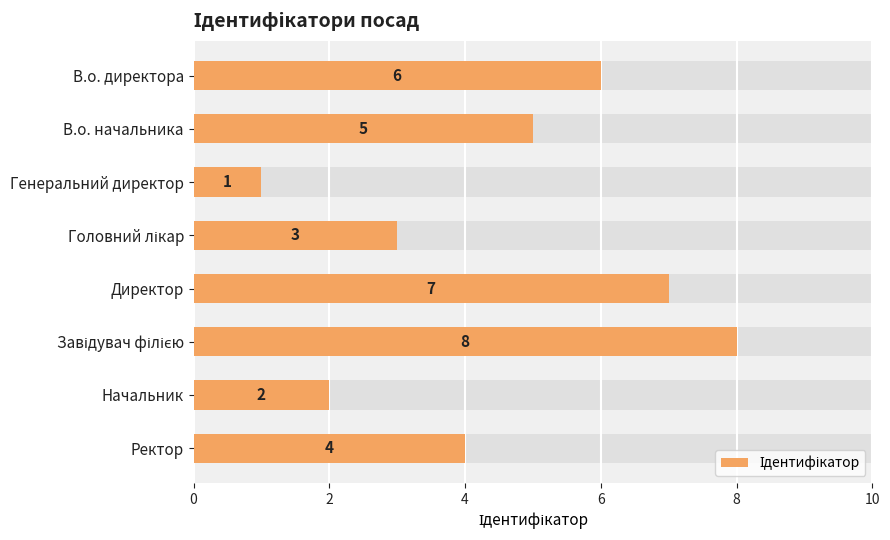

Count the number of data series in this chart.

1